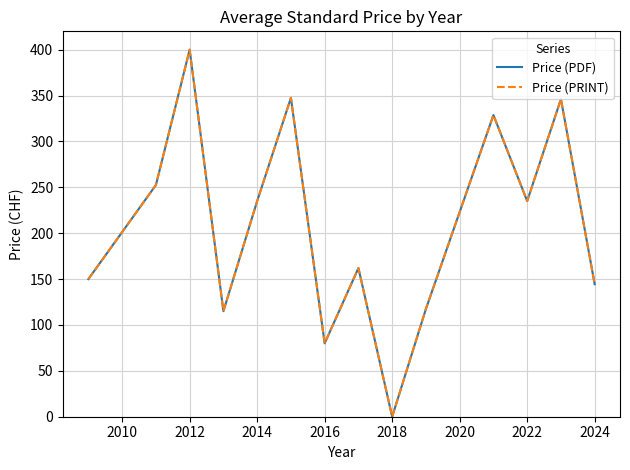

Is this an area chart (filled region under the line)?

No